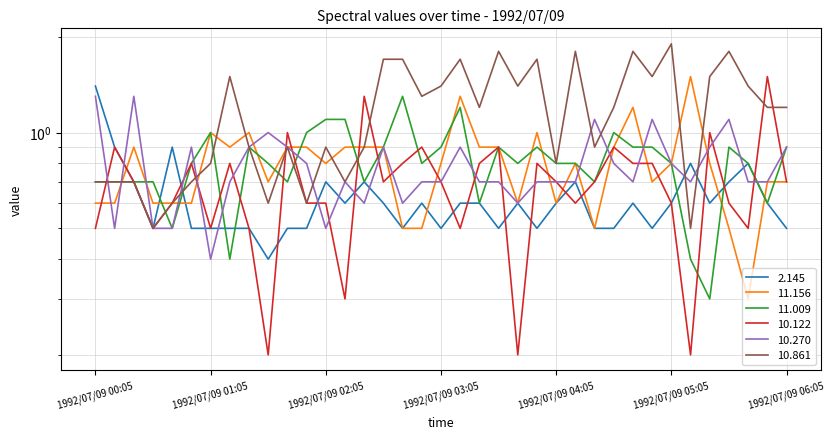

What is the spread (max minus min) of values at 1992/07/09 05:25?

1.2